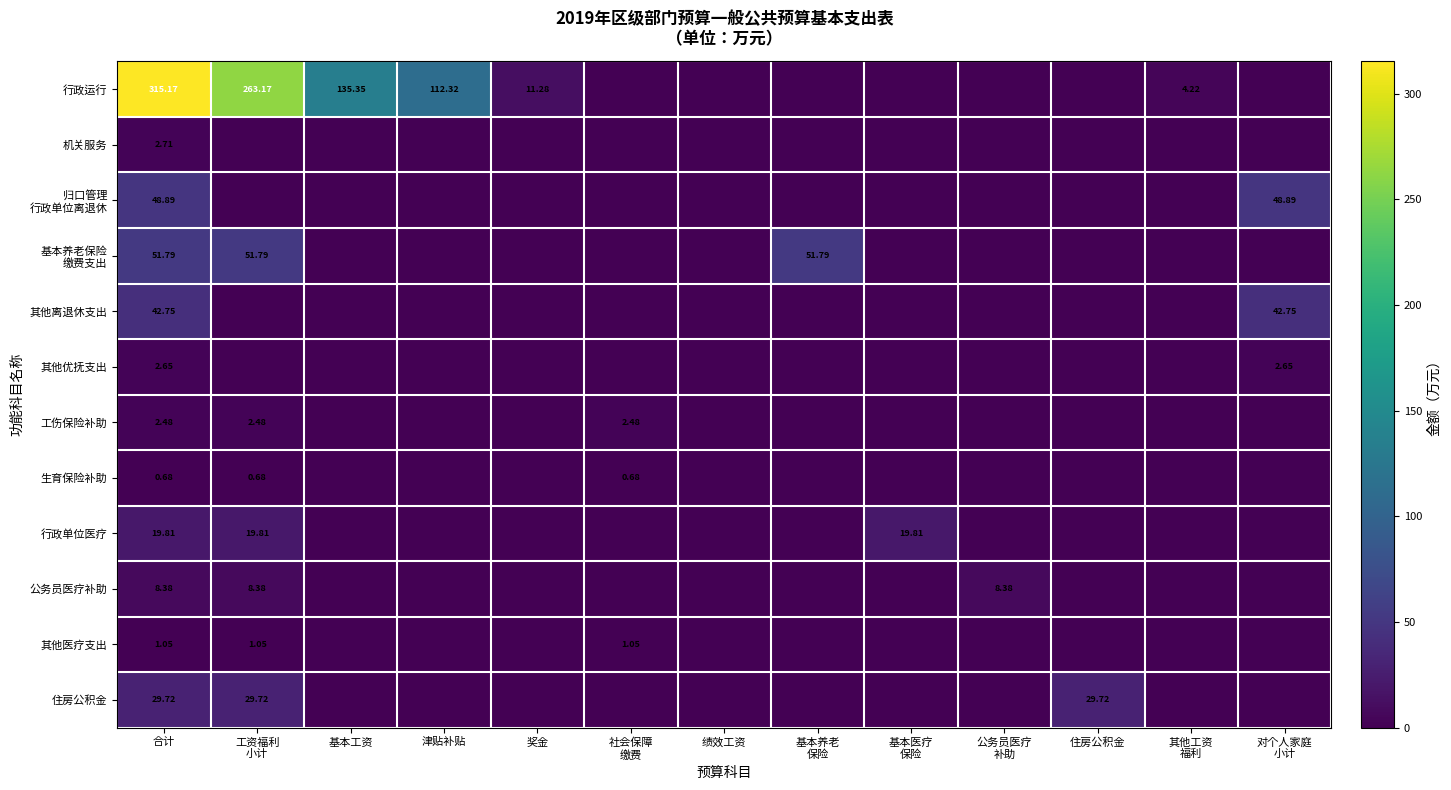

List the labels in order of 工伤保险补助 value, smallest first.

基本工资, 津贴补贴, 奖金, 绩效工资, 基本养老 保险, 基本医疗 保险, 公务员医疗 补助, 住房公积金, 其他工资 福利, 对个人家庭 小计, 合计, 工资福利 小计, 社会保障 缴费